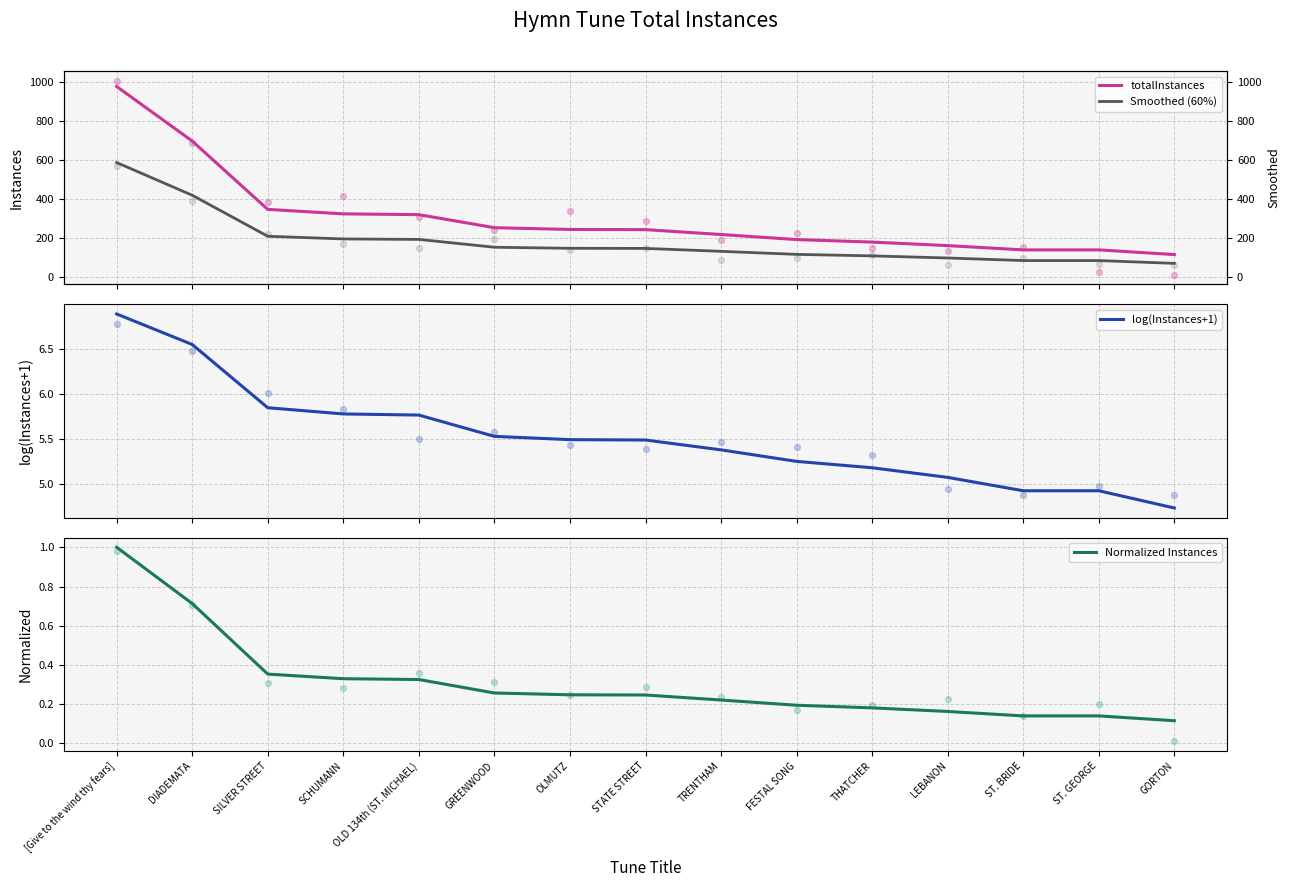

At which category is the sum across all series the highest?

[Give to the wind thy fears]